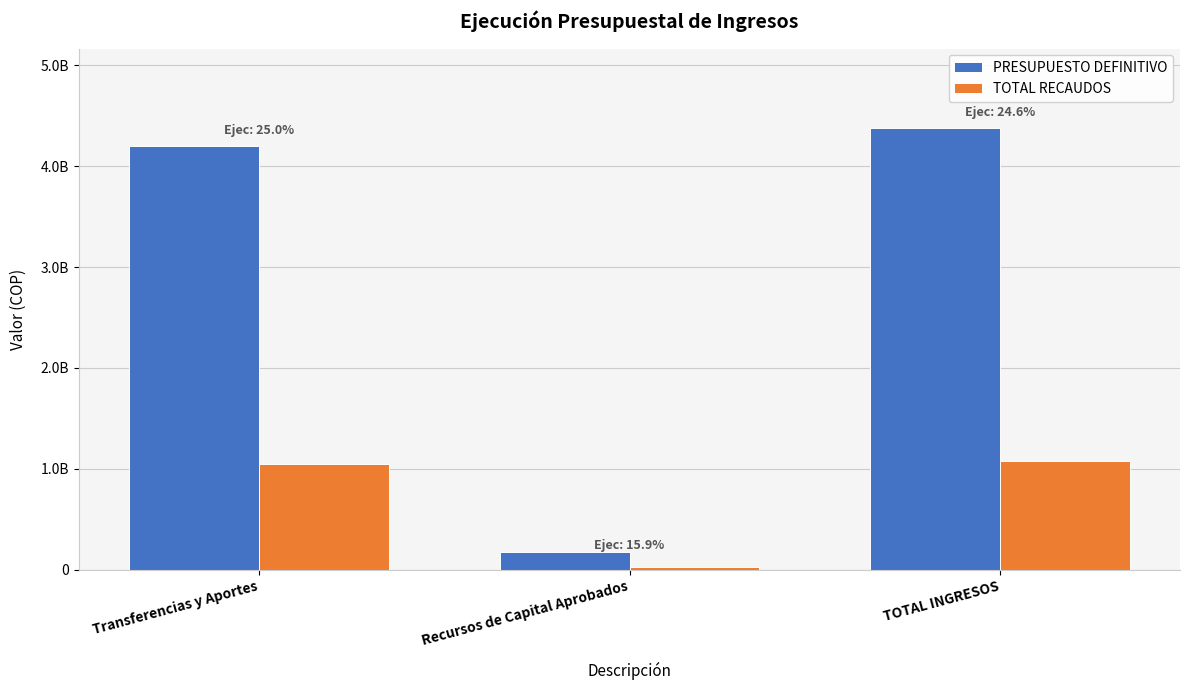

The PRESUPUESTO DEFINITIVO series shows 7381151211.8 at TOTAL INGRESOS. True or false?

False